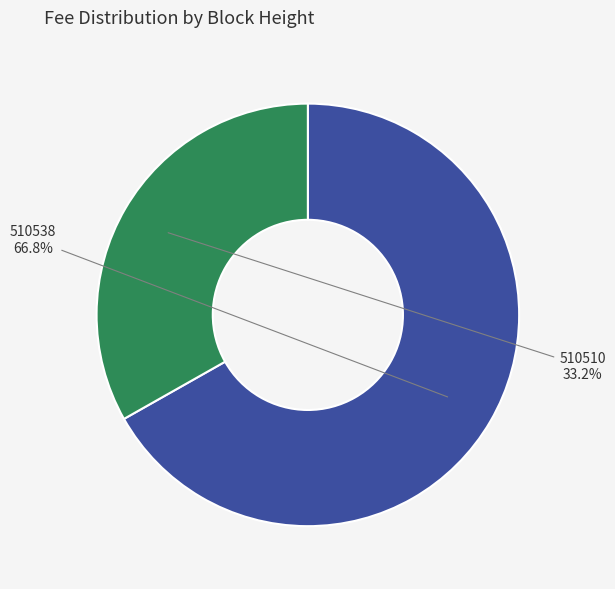

To the nearest percent, what percentage of the pie is 510538?

67%